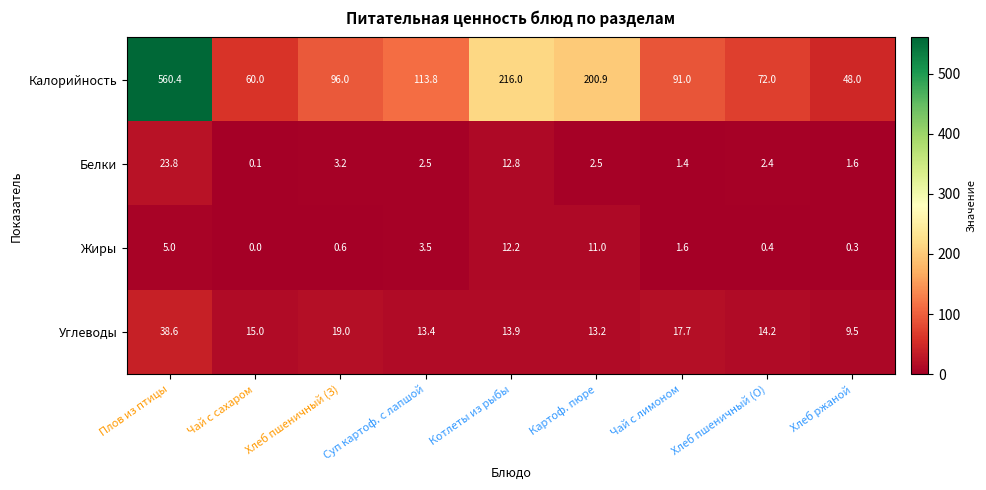

Which series has the largest total across all categories?

Калорийность